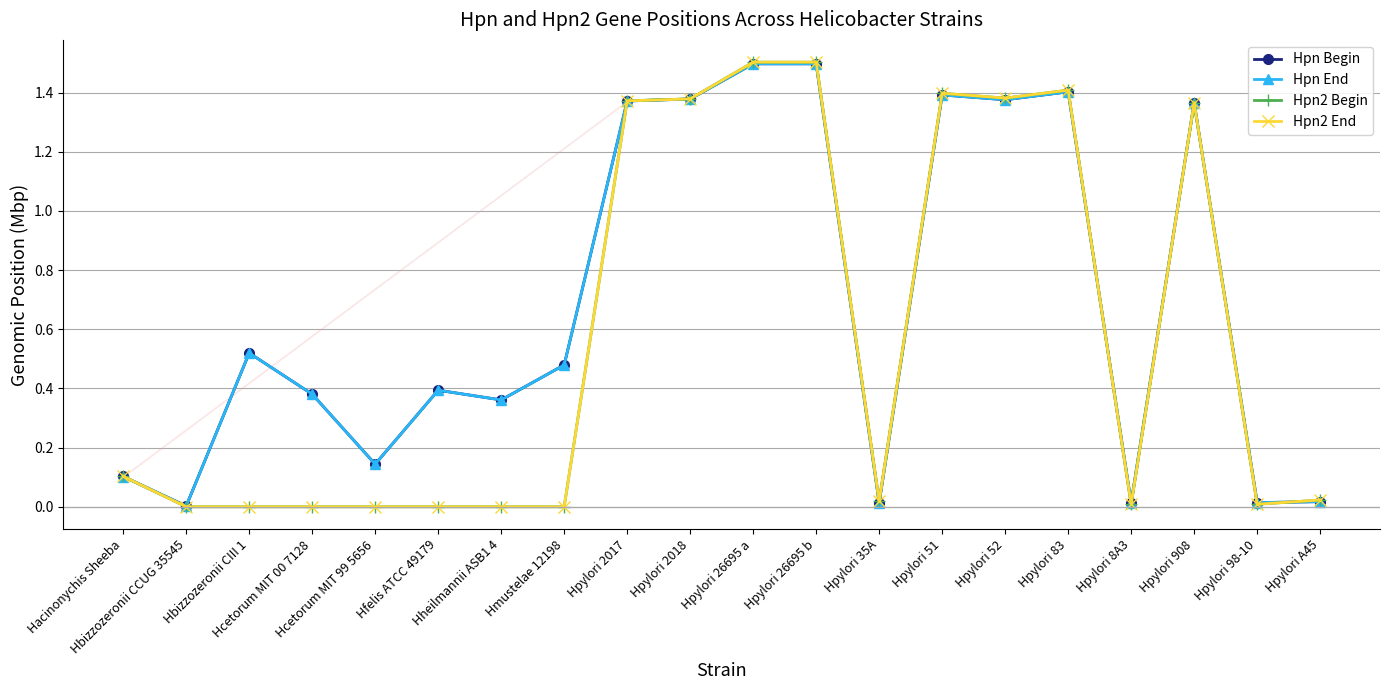

Is it true that Hpn Begin equals 2.5 at Hpylori 83?

False